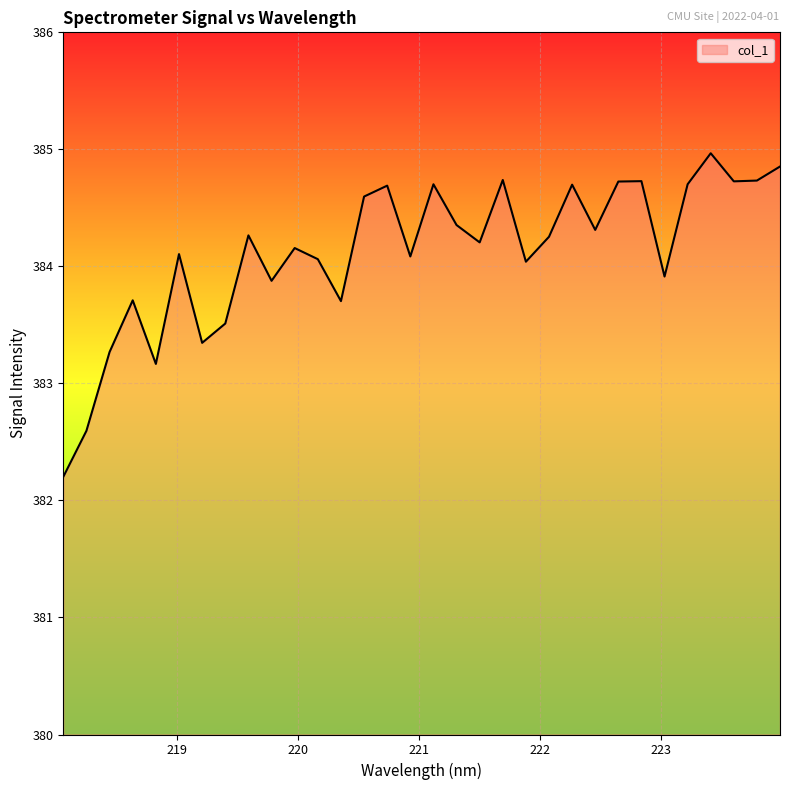

What is the difference between the maximum and minimum values?

2.8